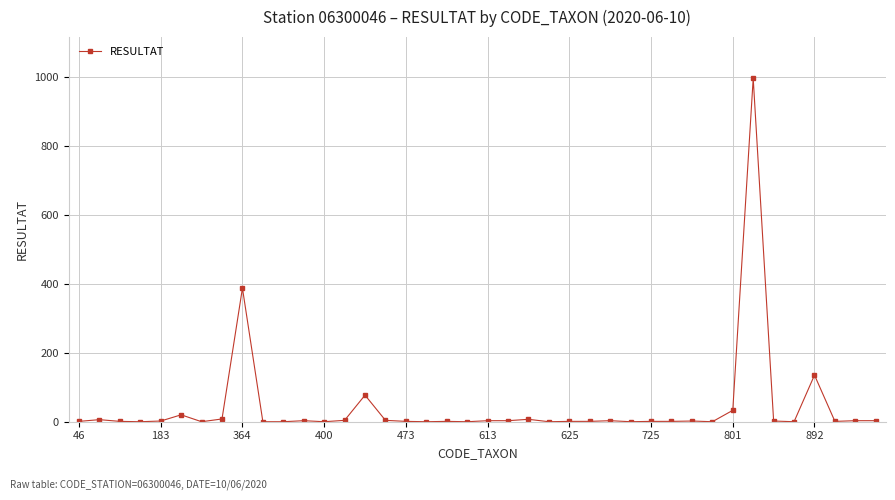

What is the sum of all values?

1709